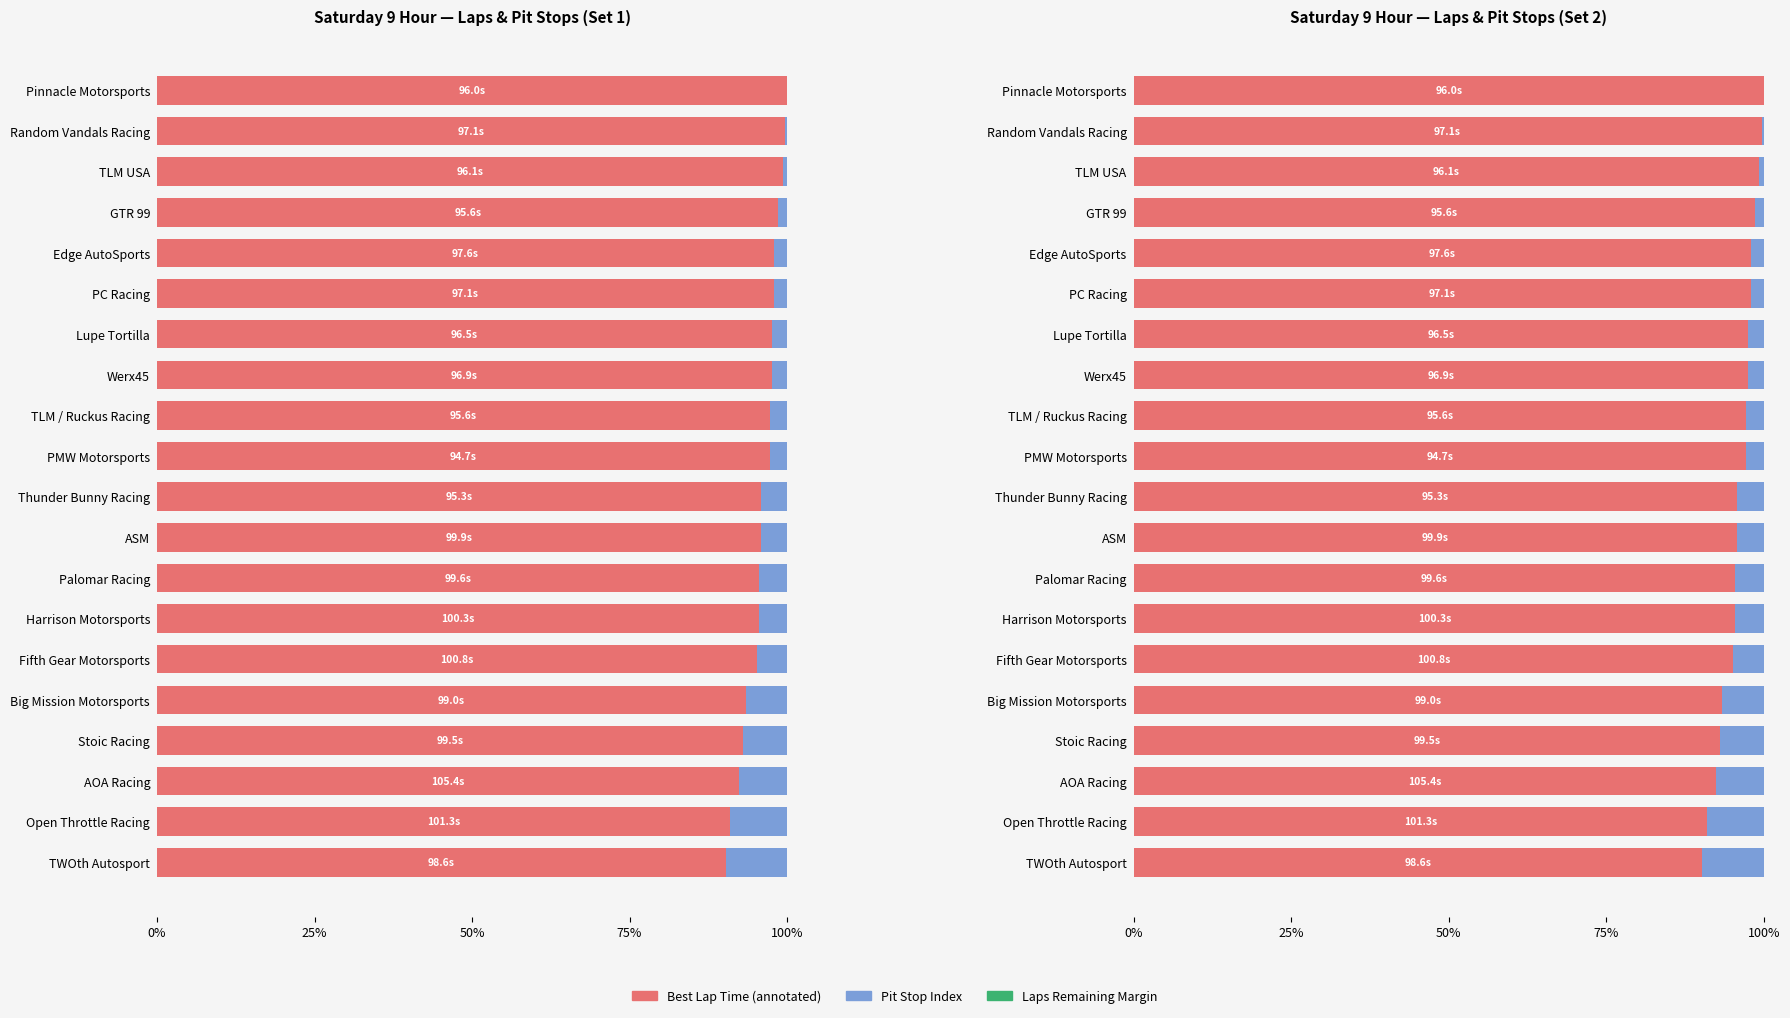

What is the value of the Remaining bar at the 19th from the left?

0.7